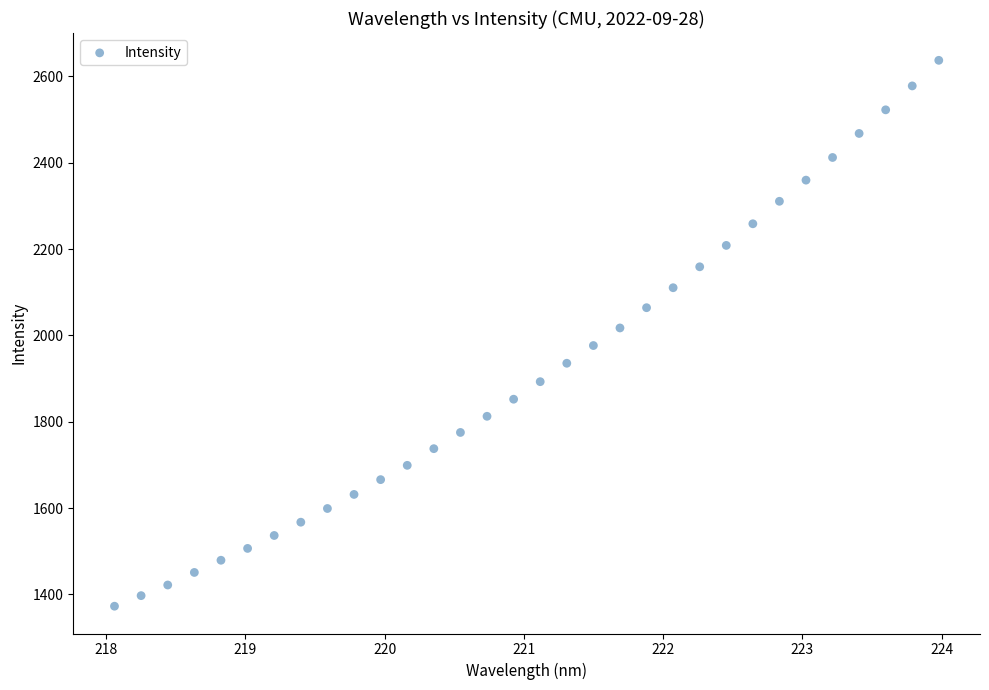

What is the range of X values (max minus min)?

5.9